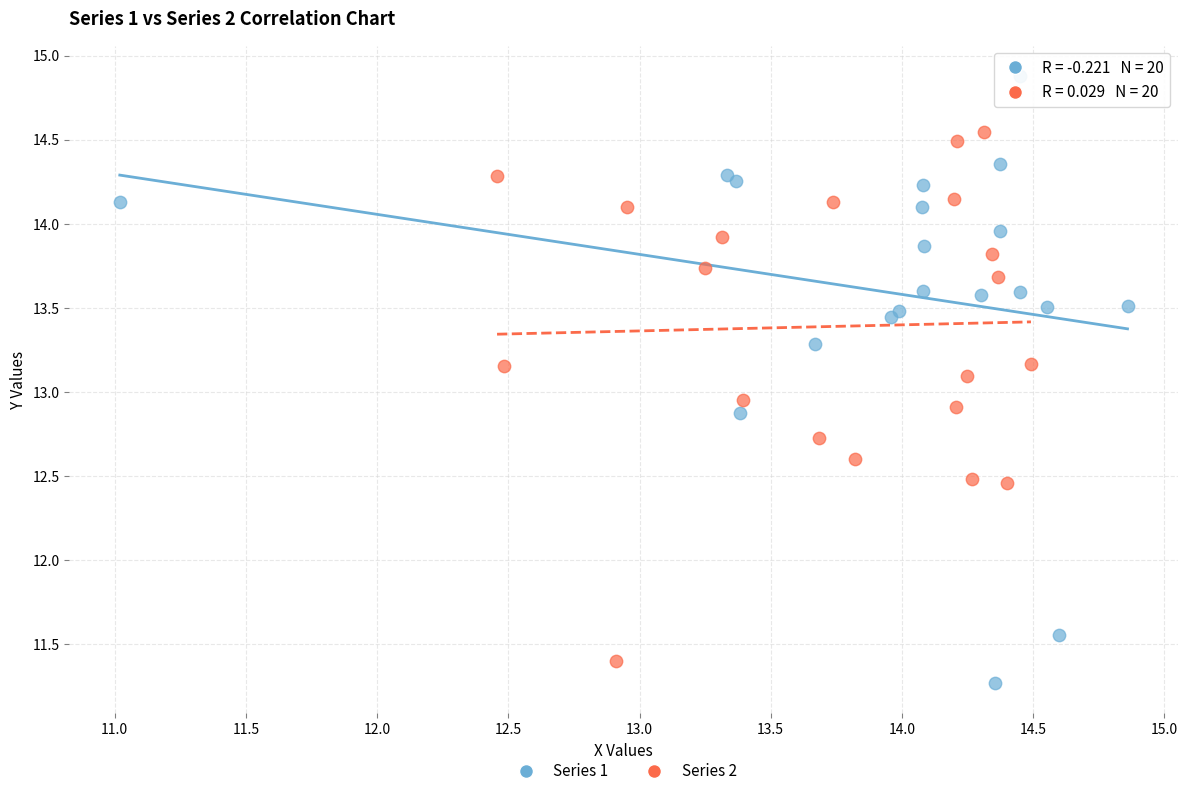

Which series has the largest Y range (max minus min)?

Series 1